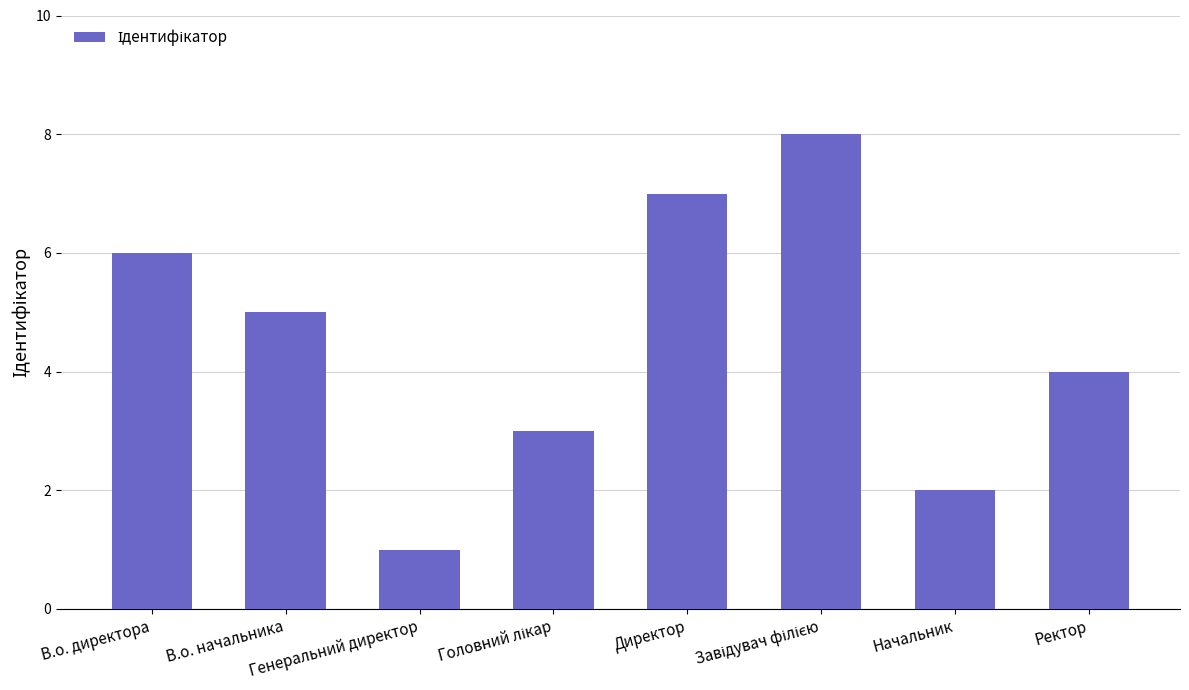

What is the sum of all values?

36